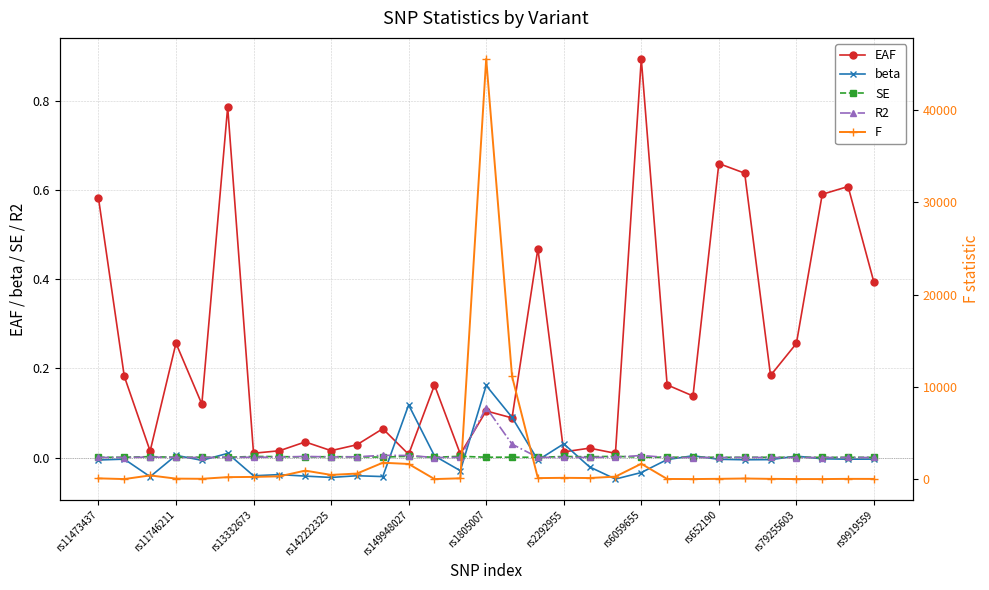

True or false: SE has more than 2 interior local peaks.

True